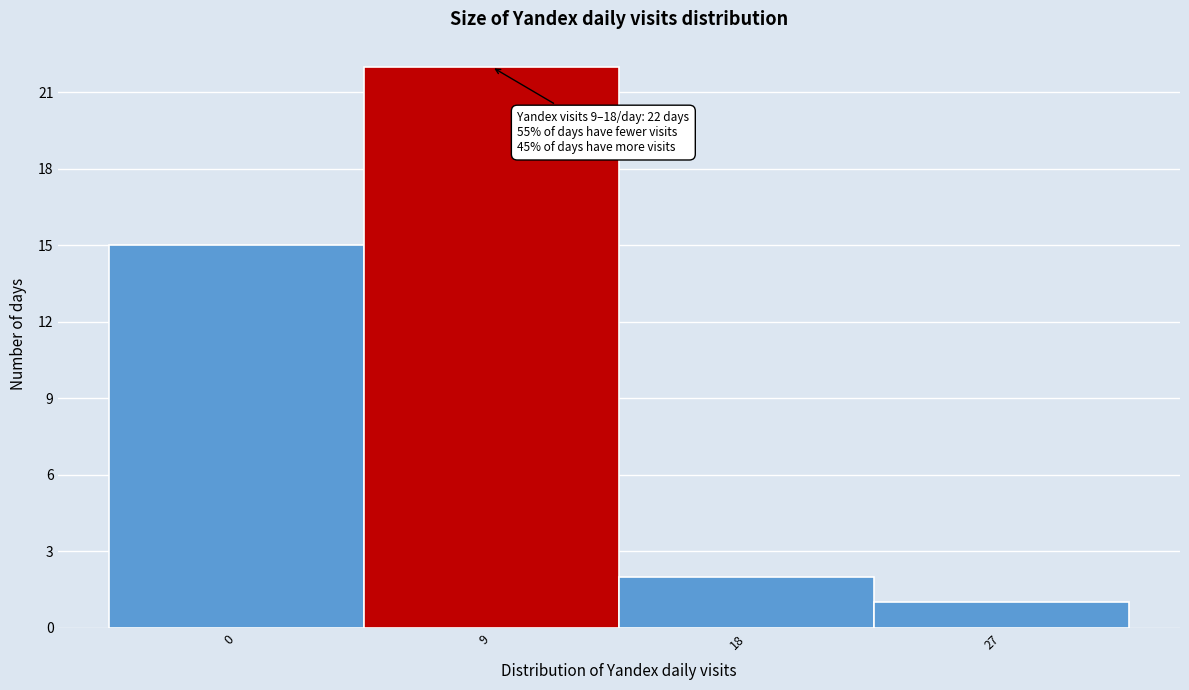

Reading left to right, transcribe all the data shown in this chart.

15	22	2	1